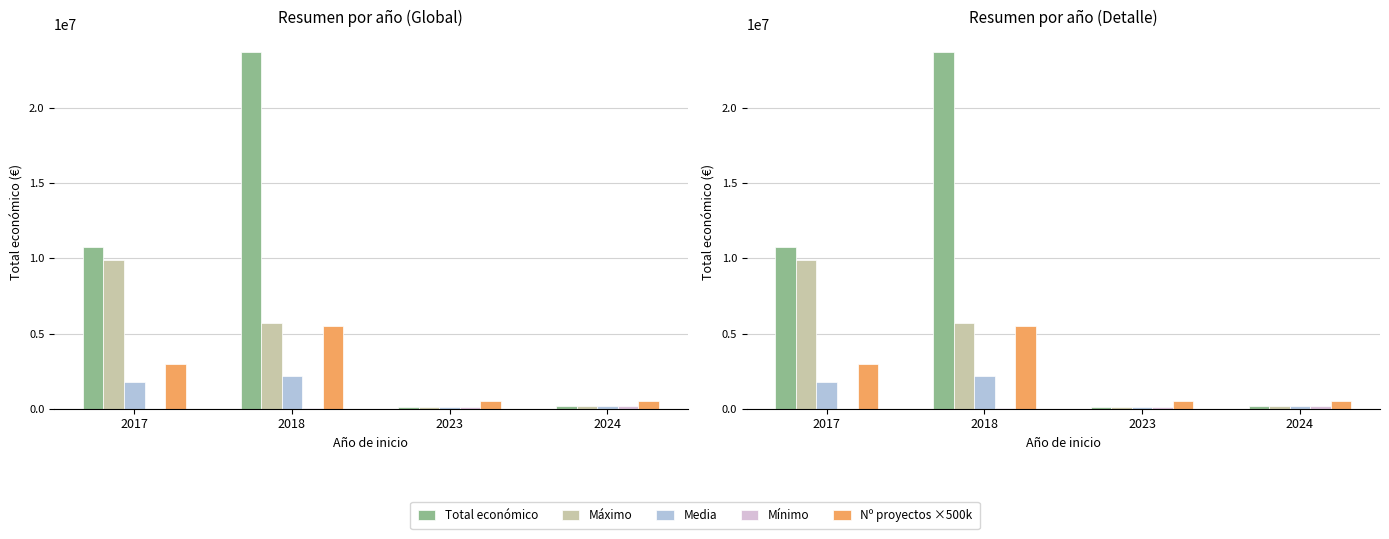

What are all the series names shown in the legend?

Total económico, Máximo, Media, Mínimo, Nº proyectos ×500k